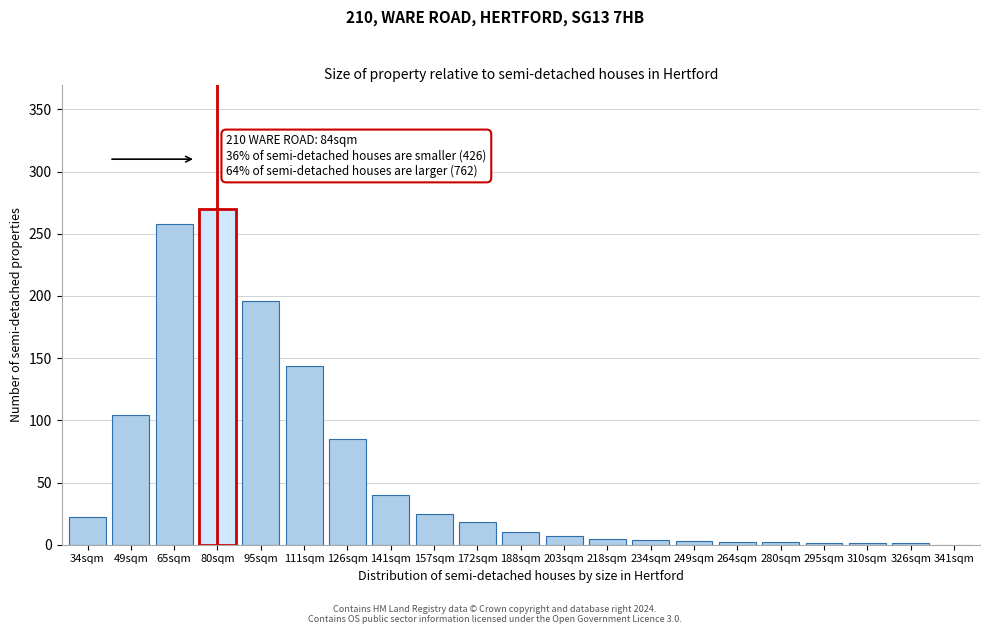

The chart shows a value of 22 at 34sqm. True or false?

True